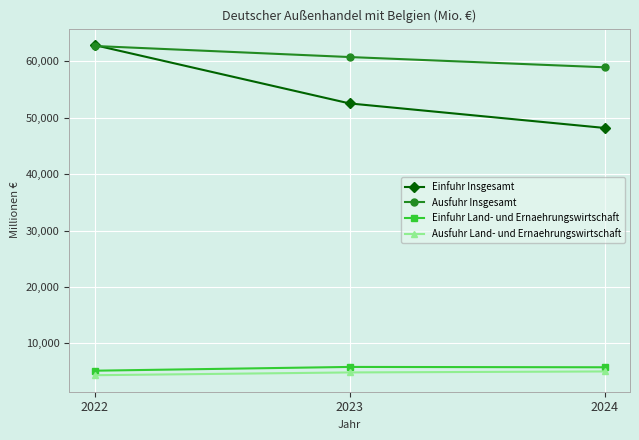

What is the difference between the maximum and minimum values in the Ausfuhr Insgesamt series?

3773